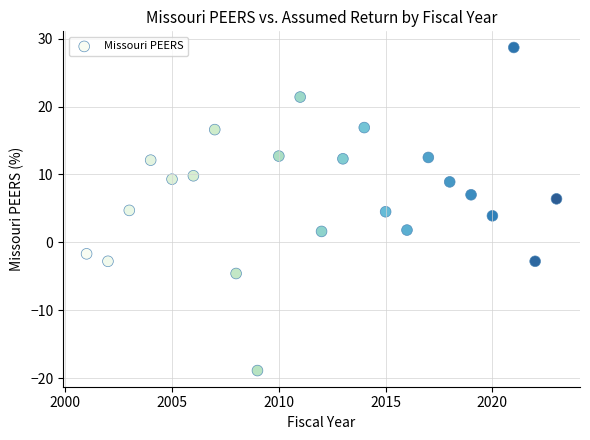

What is the range of X values (max minus min)?

22.0